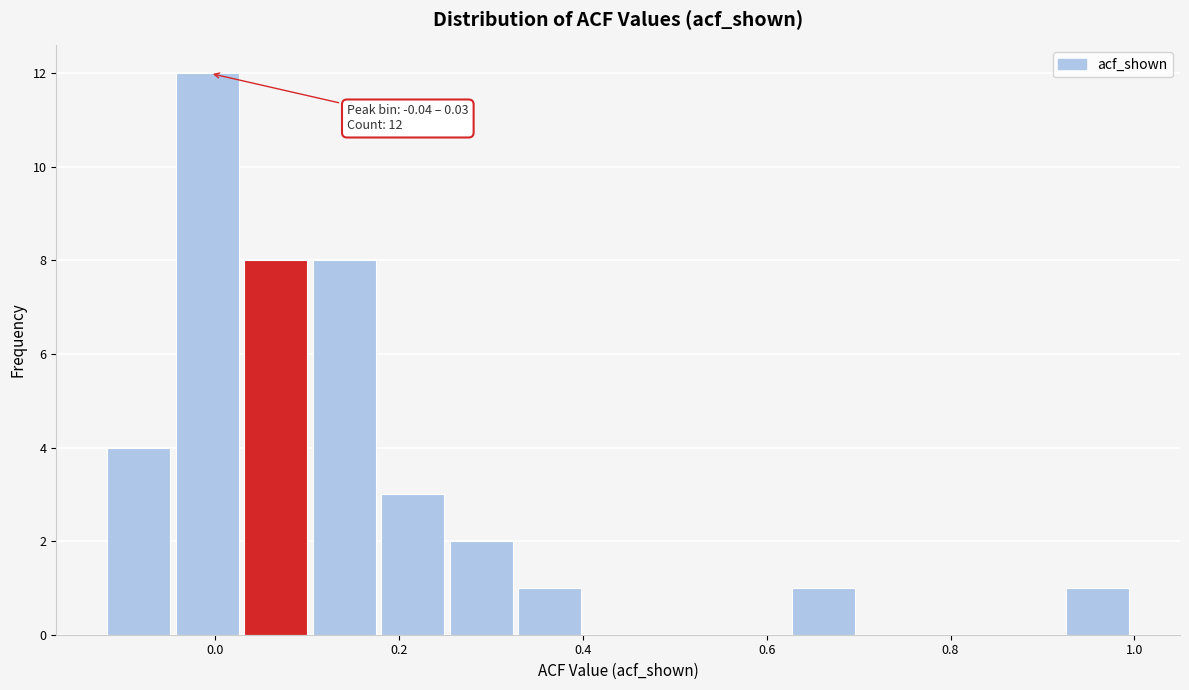

Read against the x-axis, roughly where is the centre of the tallest bar?

0.00